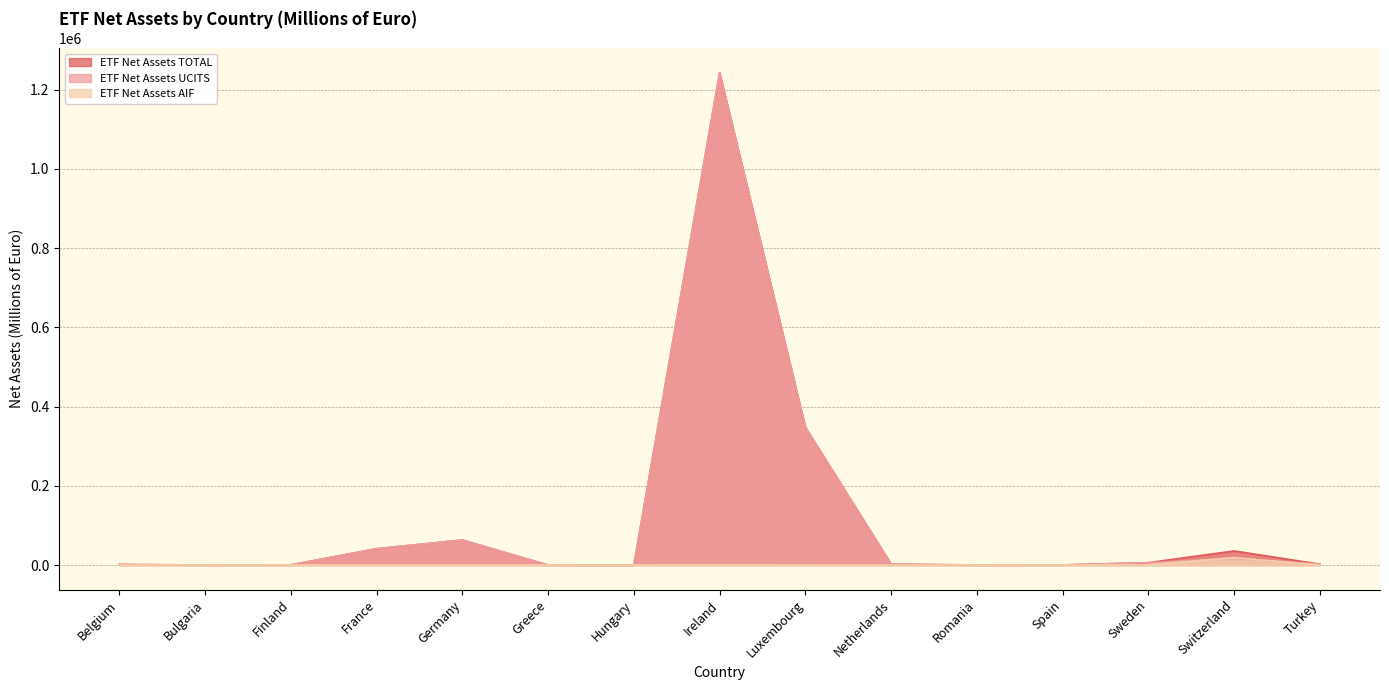

The ETF Net Assets AIF series shows 0.0 at Belgium. True or false?

True